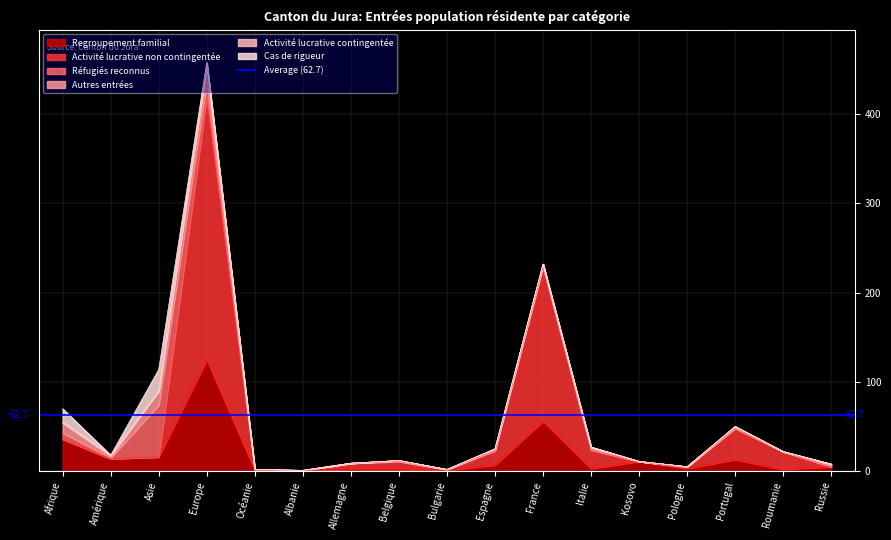

Reading left to right, extract all data points from this chart.

Regroupement familial: Afrique=36	Amérique=14	Asie=16	Europe=125	Océanie=1	Albanie=1	Allemagne=2	Belgique=2	Bulgarie=1	Espagne=7	France=56	Italie=3	Kosovo=11	Pologne=3	Portugal=13	Roumanie=2	Russie=5
Activité lucrative non contingentée: Afrique=0	Amérique=0	Asie=0	Europe=295	Océanie=0	Albanie=0	Allemagne=7	Belgique=9	Bulgarie=1	Espagne=16	France=173	Italie=21	Kosovo=0	Pologne=2	Portugal=35	Roumanie=20	Russie=0
Réfugiés reconnus: Afrique=7	Amérique=1	Asie=58	Europe=16	Océanie=0	Albanie=0	Allemagne=0	Belgique=0	Bulgarie=0	Espagne=0	France=0	Italie=0	Kosovo=0	Pologne=0	Portugal=0	Roumanie=0	Russie=0
Autres entrées: Afrique=11	Amérique=2	Asie=16	Europe=18	Océanie=1	Albanie=0	Allemagne=0	Belgique=1	Bulgarie=0	Espagne=2	France=3	Italie=3	Kosovo=0	Pologne=0	Portugal=2	Roumanie=0	Russie=2
Activité lucrative contingentée: Afrique=1	Amérique=1	Asie=0	Europe=3	Océanie=0	Albanie=0	Allemagne=0	Belgique=0	Bulgarie=0	Espagne=0	France=0	Italie=0	Kosovo=0	Pologne=0	Portugal=0	Roumanie=0	Russie=1
Cas de rigueur: Afrique=15	Amérique=0	Asie=24	Europe=1	Océanie=0	Albanie=0	Allemagne=0	Belgique=0	Bulgarie=0	Espagne=0	France=0	Italie=0	Kosovo=0	Pologne=0	Portugal=0	Roumanie=0	Russie=0